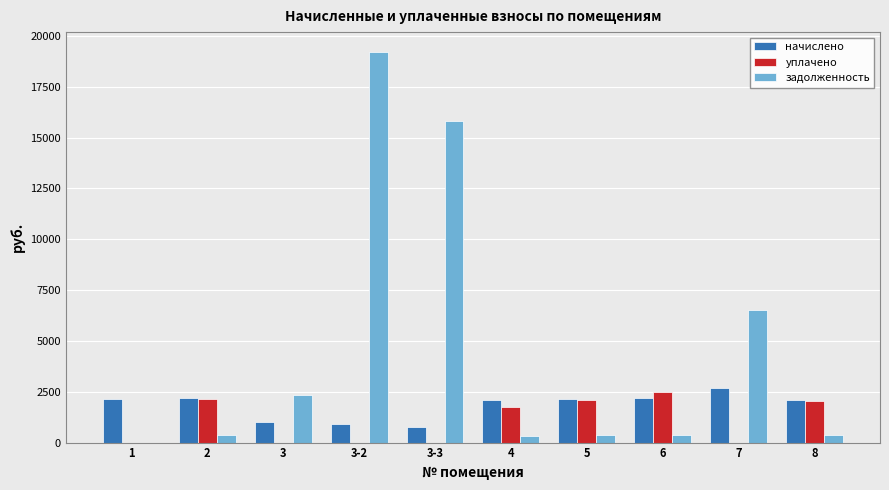

What is the sum of all начислено values?

18270.2